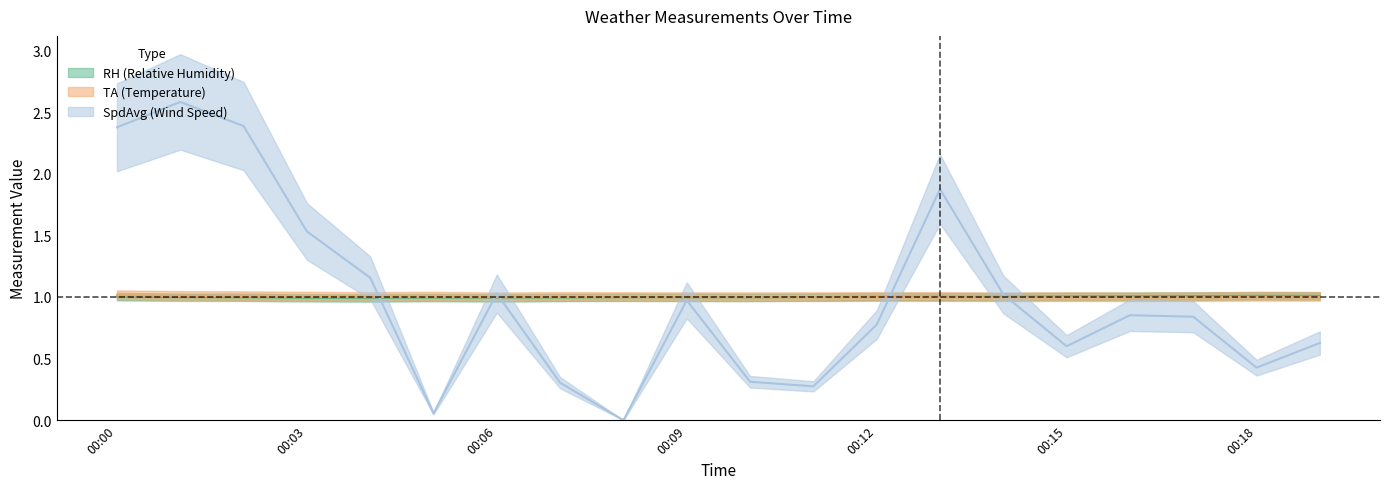

Reading right to left, what are all the values shown in this chart?

RH: 00:19=1.0	00:18=1.0	00:17=1.0	00:16=1.0	00:15=1.0	00:14=1.0	00:13=1.0	00:12=1.0	00:11=1.0	00:10=1.0	00:09=1.0	00:08=1.0	00:07=1.0	00:06=1.0	00:05=1.0	00:04=1.0	00:03=1.0	00:02=1.0	00:01=1.0	00:00=1.0
TA: 00:19=1.0	00:18=1.0	00:17=1.0	00:16=1.0	00:15=1.0	00:14=1.0	00:13=1.0	00:12=1.0	00:11=1.0	00:10=1.0	00:09=1.0	00:08=1.0	00:07=1.0	00:06=1.0	00:05=1.0	00:04=1.0	00:03=1.0	00:02=1.0	00:01=1.0	00:00=1.0
SpdAvg: 00:19=0.6	00:18=0.4	00:17=0.8	00:16=0.9	00:15=0.6	00:14=1.0	00:13=1.9	00:12=0.8	00:11=0.3	00:10=0.3	00:09=1.0	00:08=0.0	00:07=0.3	00:06=1.0	00:05=0.1	00:04=1.2	00:03=1.5	00:02=2.4	00:01=2.6	00:00=2.4